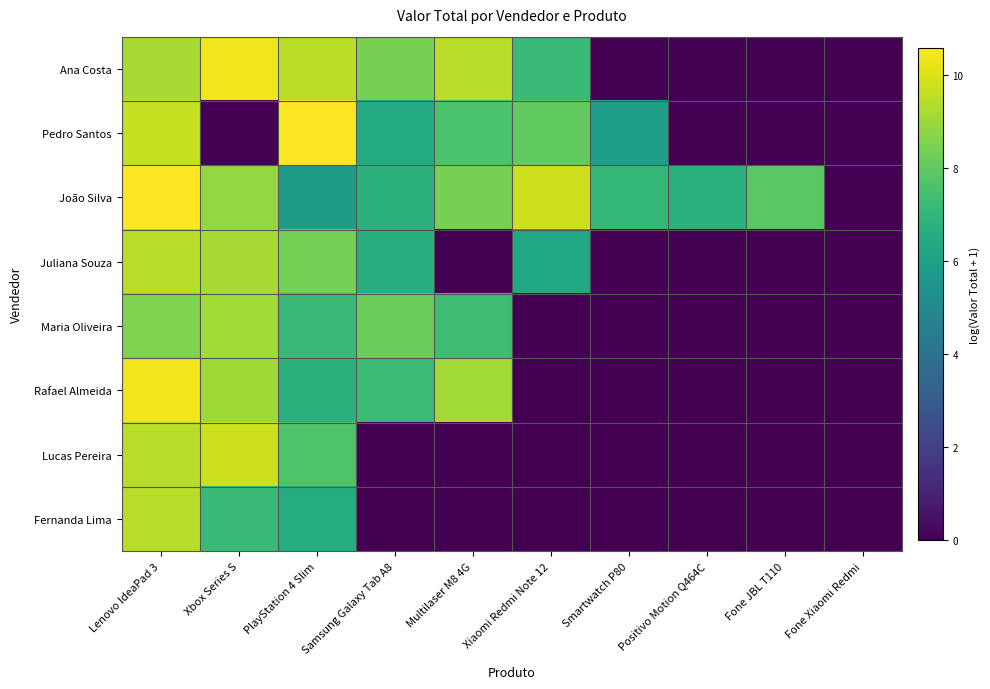

Reading left to right, extract all data points from this chart.

Ana Costa: Lenovo IdeaPad 3=9.2	Xbox Series S=10.4	PlayStation 4 Slim=9.5	Samsung Galaxy Tab A8=8.4	Multilaser M8 4G=9.5	Xiaomi Redmi Note 12=7.2	Smartwatch P80=0.0	Positivo Motion Q464C=0.0	Fone JBL T110=0.0	Fone Xiaomi Redmi=0.0
Pedro Santos: Lenovo IdeaPad 3=9.7	Xbox Series S=0.0	PlayStation 4 Slim=10.6	Samsung Galaxy Tab A8=6.5	Multilaser M8 4G=7.6	Xiaomi Redmi Note 12=8.0	Smartwatch P80=5.9	Positivo Motion Q464C=0.0	Fone JBL T110=0.0	Fone Xiaomi Redmi=0.0
João Silva: Lenovo IdeaPad 3=10.6	Xbox Series S=8.9	PlayStation 4 Slim=5.8	Samsung Galaxy Tab A8=6.8	Multilaser M8 4G=8.4	Xiaomi Redmi Note 12=9.8	Smartwatch P80=7.1	Positivo Motion Q464C=6.8	Fone JBL T110=7.9	Fone Xiaomi Redmi=0.0
Juliana Souza: Lenovo IdeaPad 3=9.5	Xbox Series S=9.2	PlayStation 4 Slim=8.4	Samsung Galaxy Tab A8=6.6	Multilaser M8 4G=0.0	Xiaomi Redmi Note 12=6.3	Smartwatch P80=0.0	Positivo Motion Q464C=0.0	Fone JBL T110=0.0	Fone Xiaomi Redmi=0.0
Maria Oliveira: Lenovo IdeaPad 3=8.6	Xbox Series S=9.1	PlayStation 4 Slim=7.2	Samsung Galaxy Tab A8=8.2	Multilaser M8 4G=7.3	Xiaomi Redmi Note 12=0.0	Smartwatch P80=0.0	Positivo Motion Q464C=0.0	Fone JBL T110=0.0	Fone Xiaomi Redmi=0.0
Rafael Almeida: Lenovo IdeaPad 3=10.4	Xbox Series S=9.1	PlayStation 4 Slim=6.8	Samsung Galaxy Tab A8=7.2	Multilaser M8 4G=9.1	Xiaomi Redmi Note 12=0.0	Smartwatch P80=0.0	Positivo Motion Q464C=0.0	Fone JBL T110=0.0	Fone Xiaomi Redmi=0.0
Lucas Pereira: Lenovo IdeaPad 3=9.5	Xbox Series S=9.8	PlayStation 4 Slim=7.7	Samsung Galaxy Tab A8=0.0	Multilaser M8 4G=0.0	Xiaomi Redmi Note 12=0.0	Smartwatch P80=0.0	Positivo Motion Q464C=0.0	Fone JBL T110=0.0	Fone Xiaomi Redmi=0.0
Fernanda Lima: Lenovo IdeaPad 3=9.5	Xbox Series S=7.2	PlayStation 4 Slim=6.6	Samsung Galaxy Tab A8=0.0	Multilaser M8 4G=0.0	Xiaomi Redmi Note 12=0.0	Smartwatch P80=0.0	Positivo Motion Q464C=0.0	Fone JBL T110=0.0	Fone Xiaomi Redmi=0.0